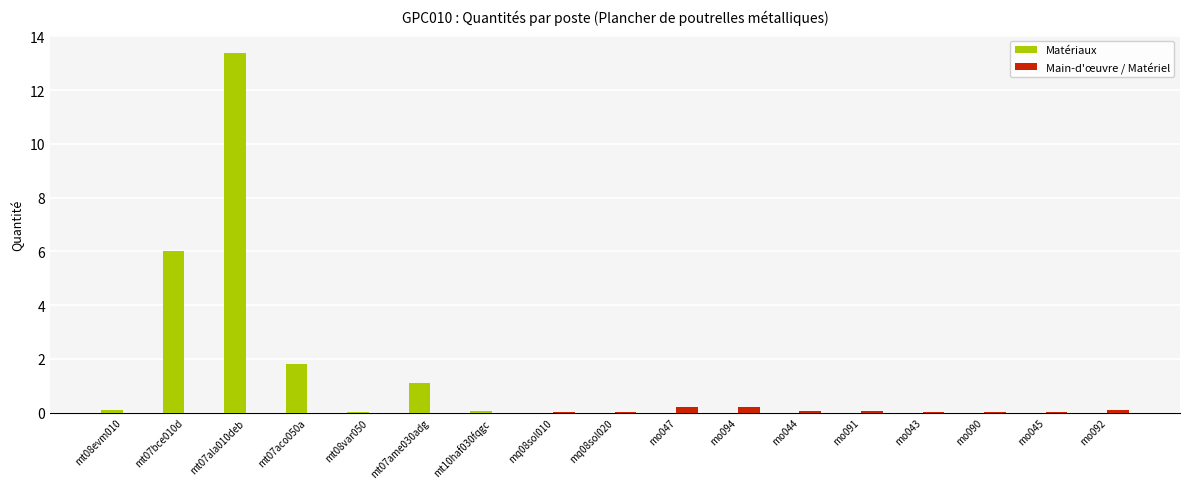

At which category is the sum across all series the highest?

mt07ala010deb